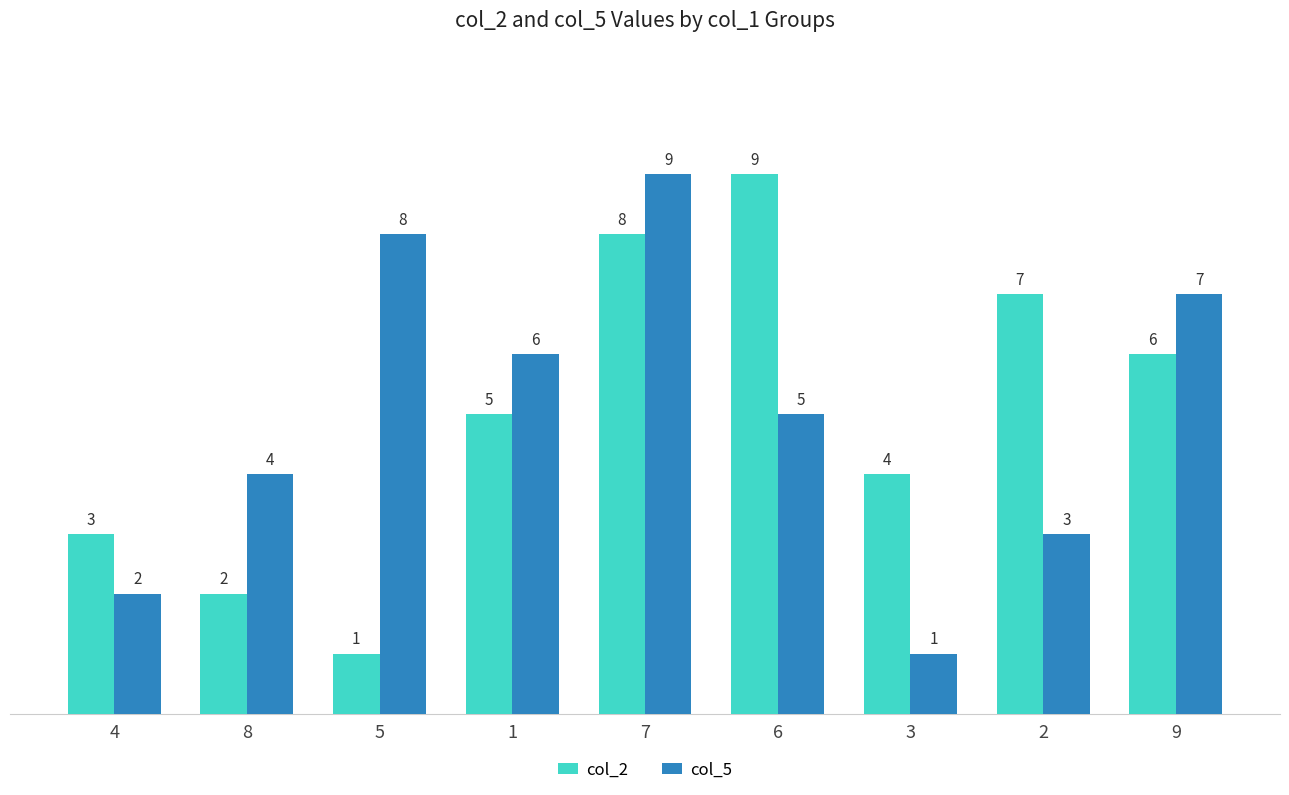

Reading left to right, transcribe all the data shown in this chart.

col_2: 4=3	8=2	5=1	1=5	7=8	6=9	3=4	2=7	9=6
col_5: 4=2	8=4	5=8	1=6	7=9	6=5	3=1	2=3	9=7